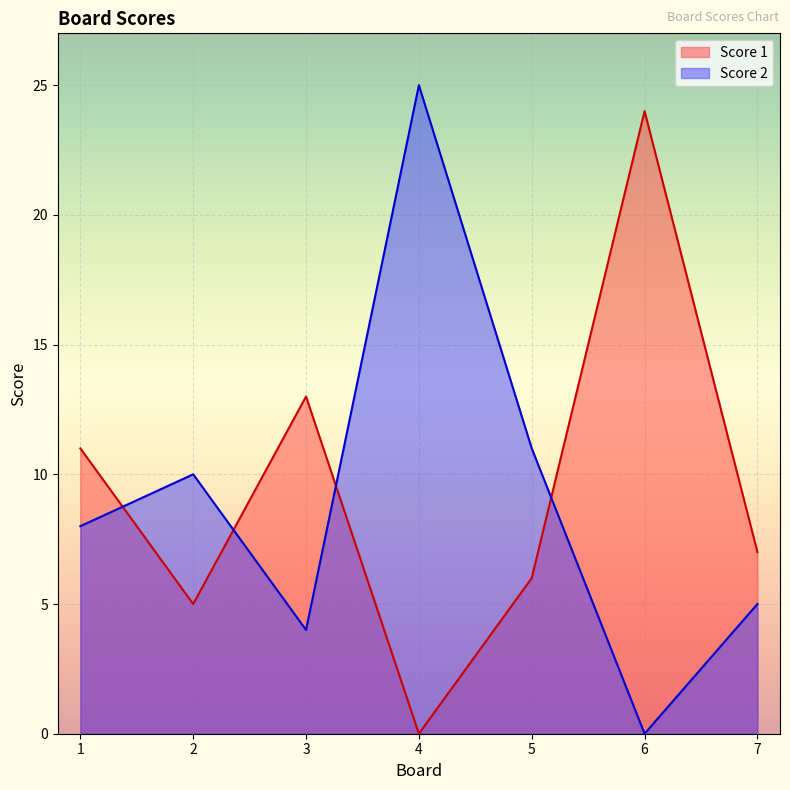

Reading left to right, transcribe all the data shown in this chart.

Score 1: 11	5	13	0	6	24	7
Score 2: 8	10	4	25	11	0	5